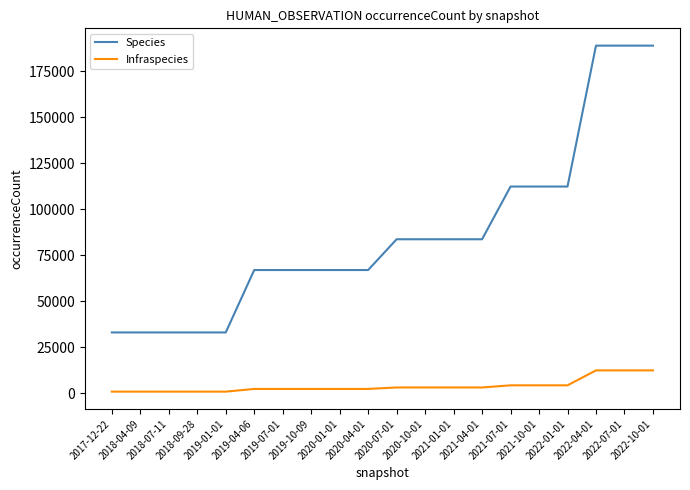

What is the difference between the maximum and minimum values in the Species series?

155737